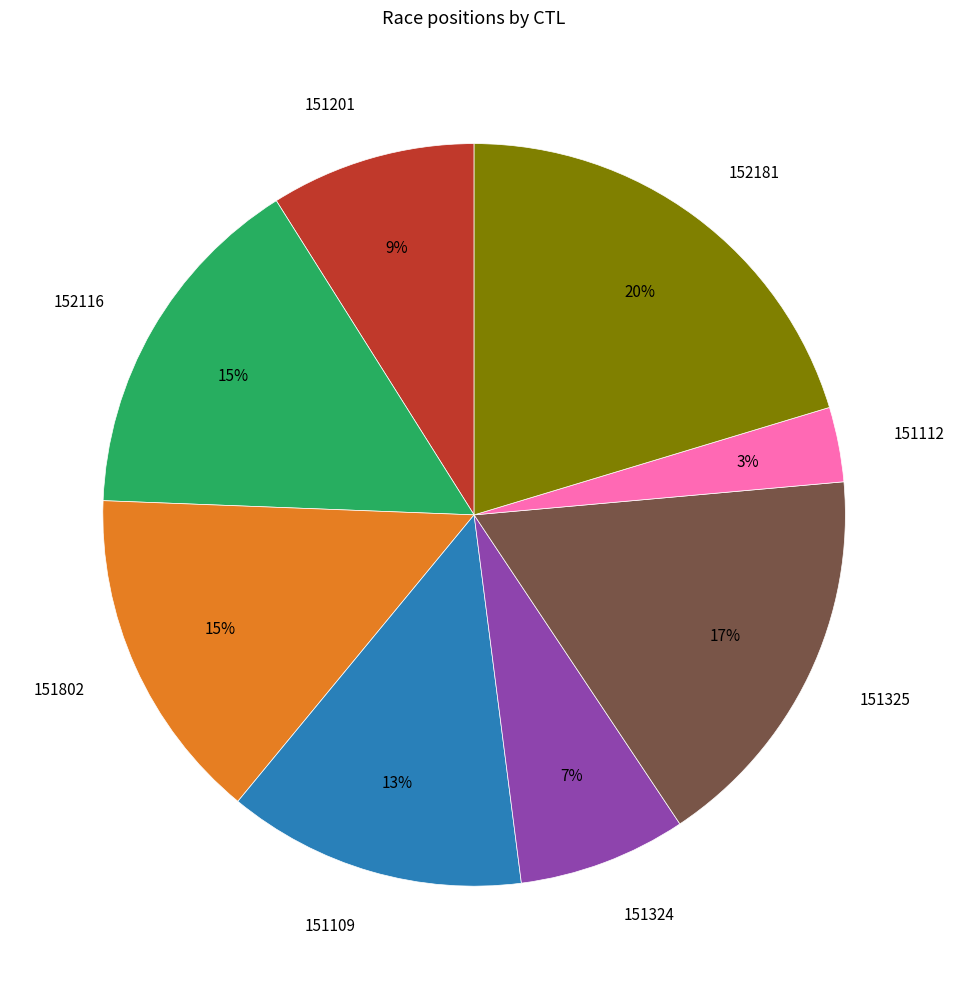

What is the largest slice in the pie chart?

152181